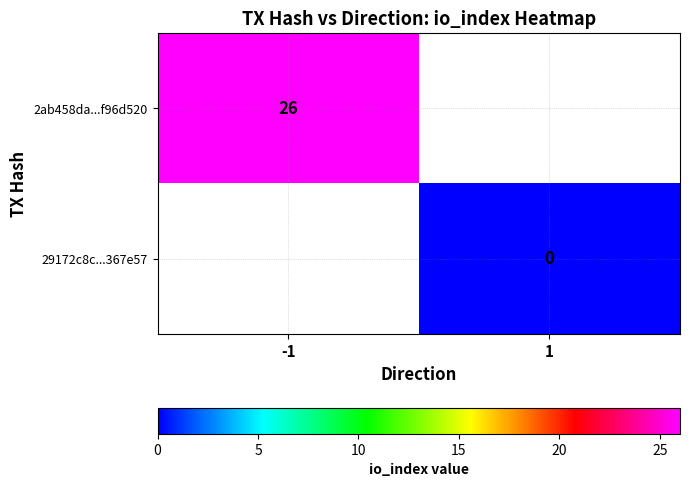

The value of 2ab458da...f96d520 at -1 is 47. True or false?

False